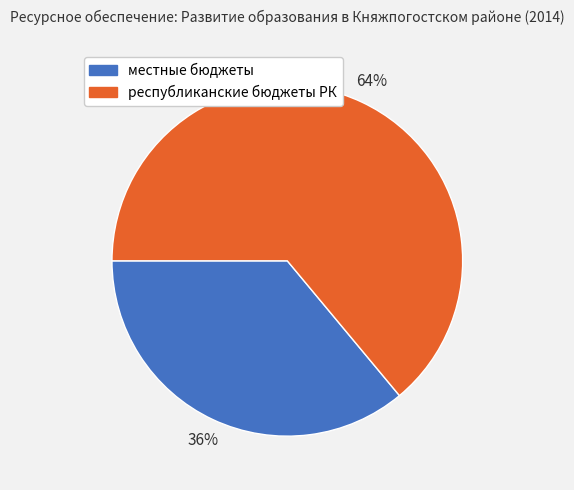

Is the sum of местные бюджеты and республиканские бюджеты РК greater than half?

Yes